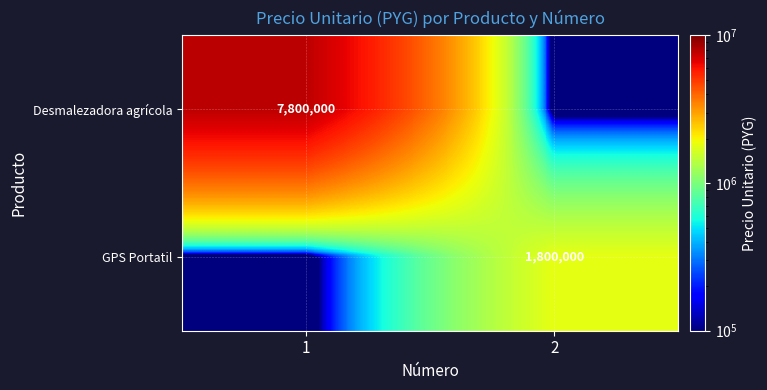

Is it true that Desmalezadora agrícola equals 7800000.0 at 1?

True